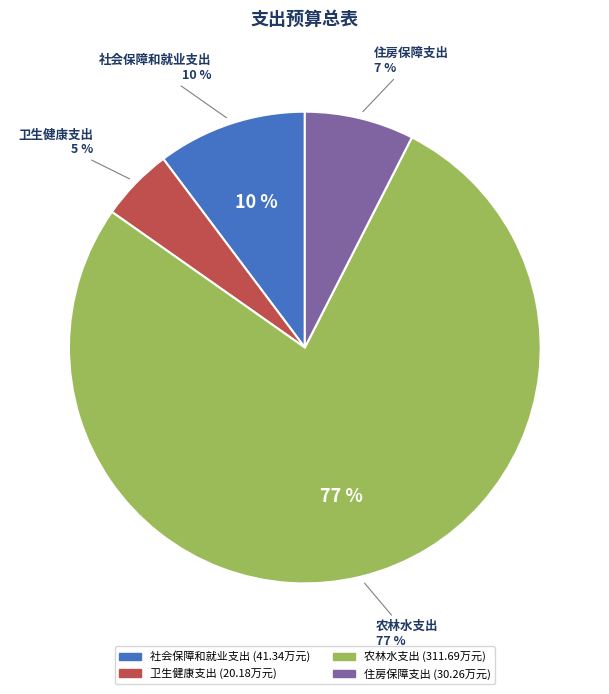

Which category has the biggest portion of the pie?

农林水支出